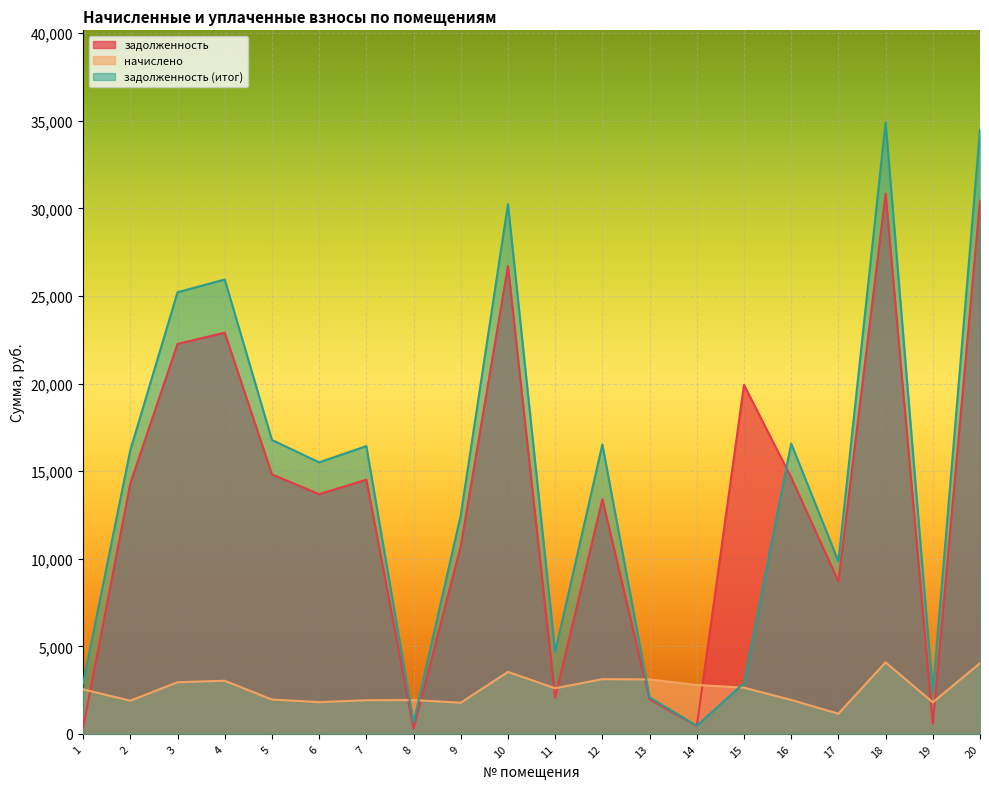

Reading right to left, transcribe all the data shown in this chart.

задолженность: 30456.5	572.4	30841.7	8705.5	14637.6	19927.7	443.2	1974.2	13399.0	2068.8	26707.2	10710.6	306.4	14509.2	13687.4	14817.4	22906.6	22264.6	14303.8	356.9
начислено: 4034.8	1803.1	4085.8	1153.3	1939.1	2639.9	2793.1	3109.4	3126.4	2605.9	3538.1	1779.2	1932.4	1922.2	1813.3	1963.0	3034.6	2949.5	1894.9	2544.7
задолженность (итог): 34491.2	2375.5	34927.5	9858.8	16576.7	2903.1	465.3	2083.7	16525.4	4674.8	30245.3	12489.9	643.7	16431.4	15500.7	16780.3	25941.1	25214.1	16198.7	2901.6